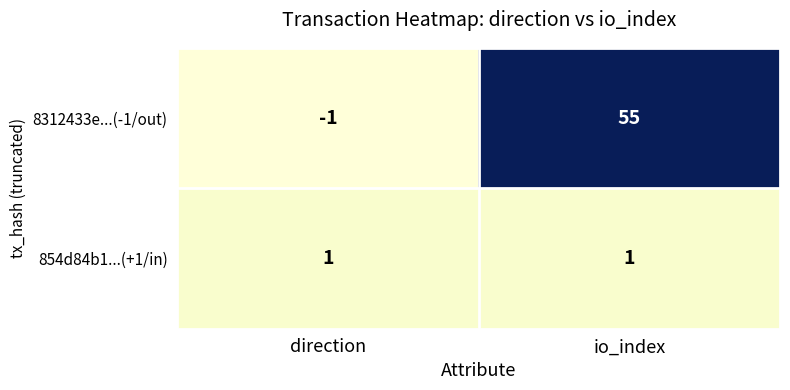

What is the maximum value shown in the chart?

55